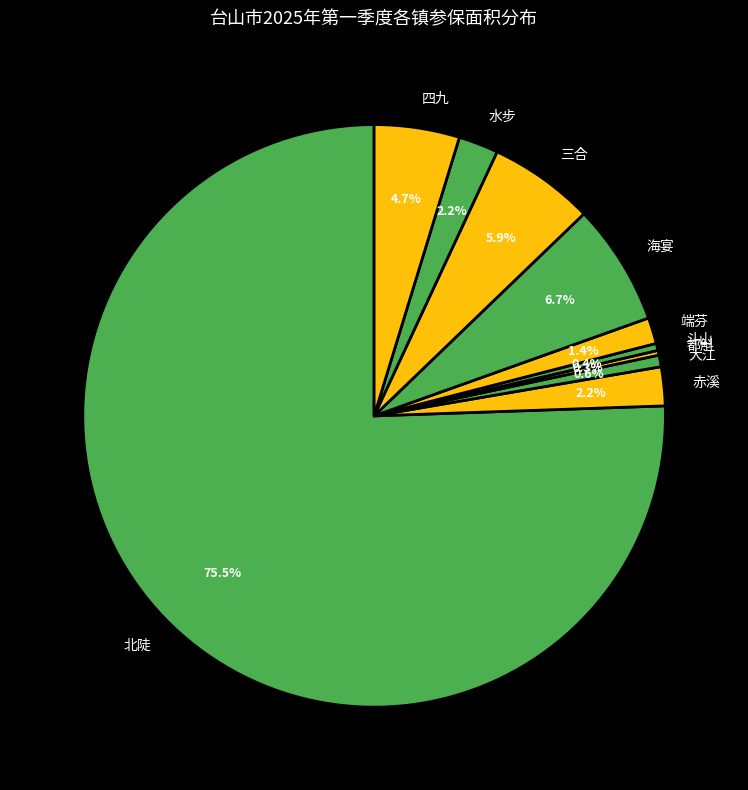

Is there a majority slice in this chart?

Yes